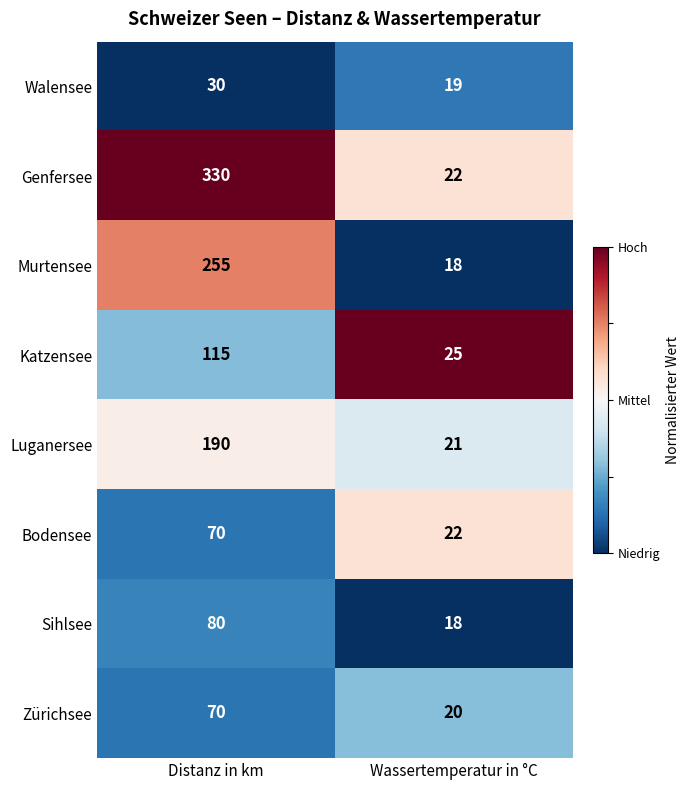

How many data points does each series have?

2